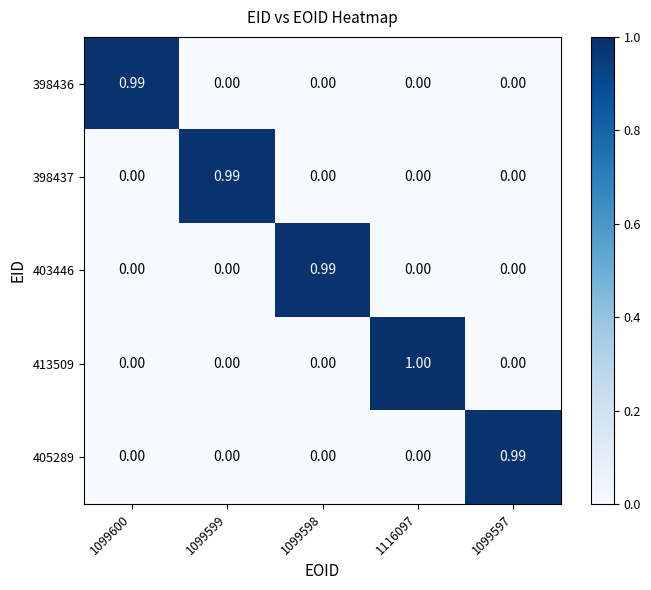

Is the value of 398437 at 1099599 greater than the value of 398436 at 1099599?

Yes